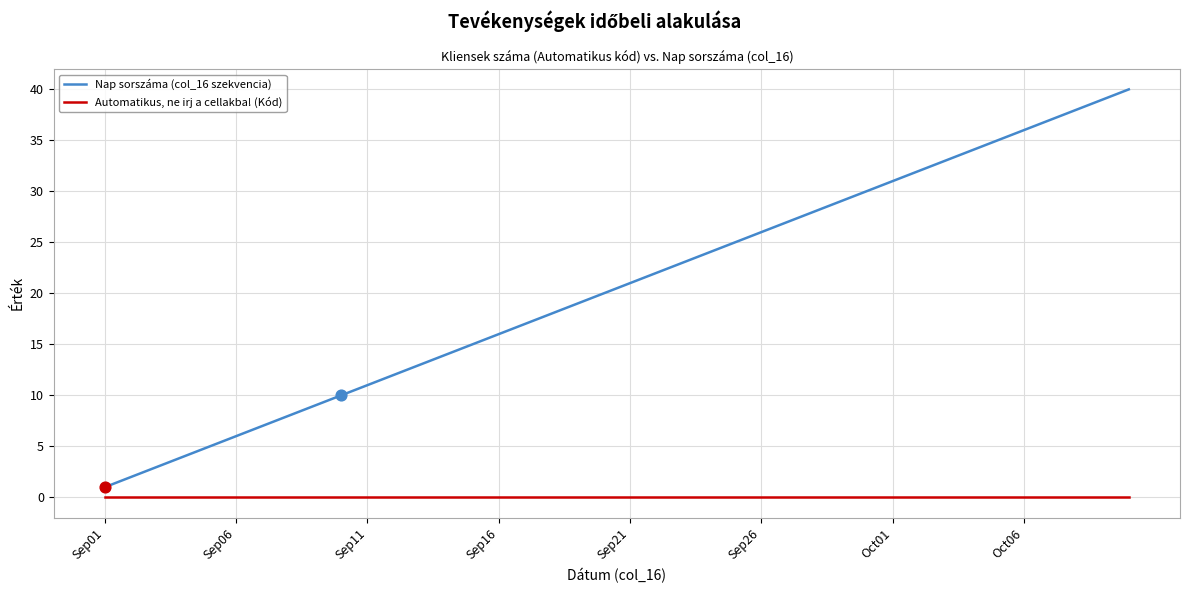

What are all the series names shown in the legend?

Nap sorszáma (col_16 szekvencia), Automatikus, ne irj a cellakba! (Kód)